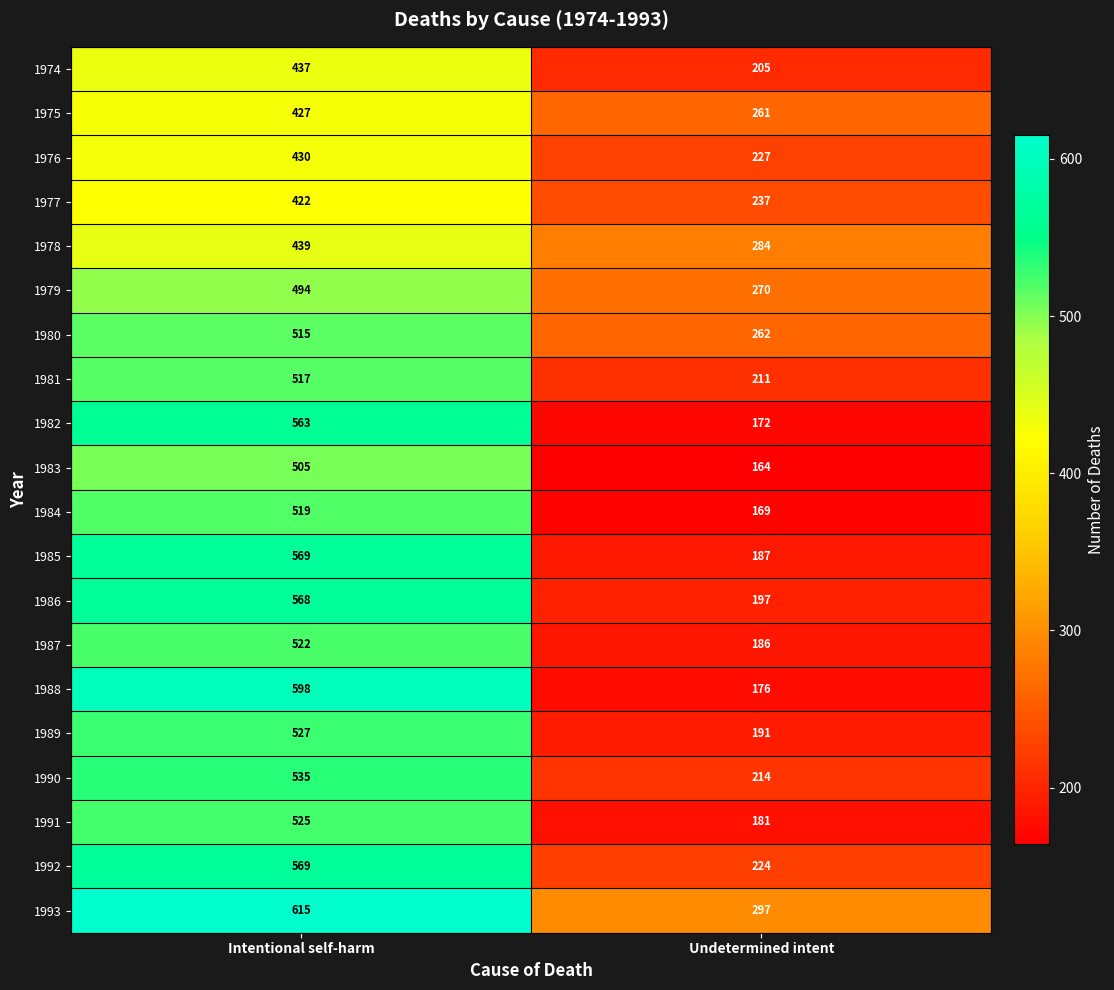

The value of 1980 at Undetermined intent is 349. True or false?

False